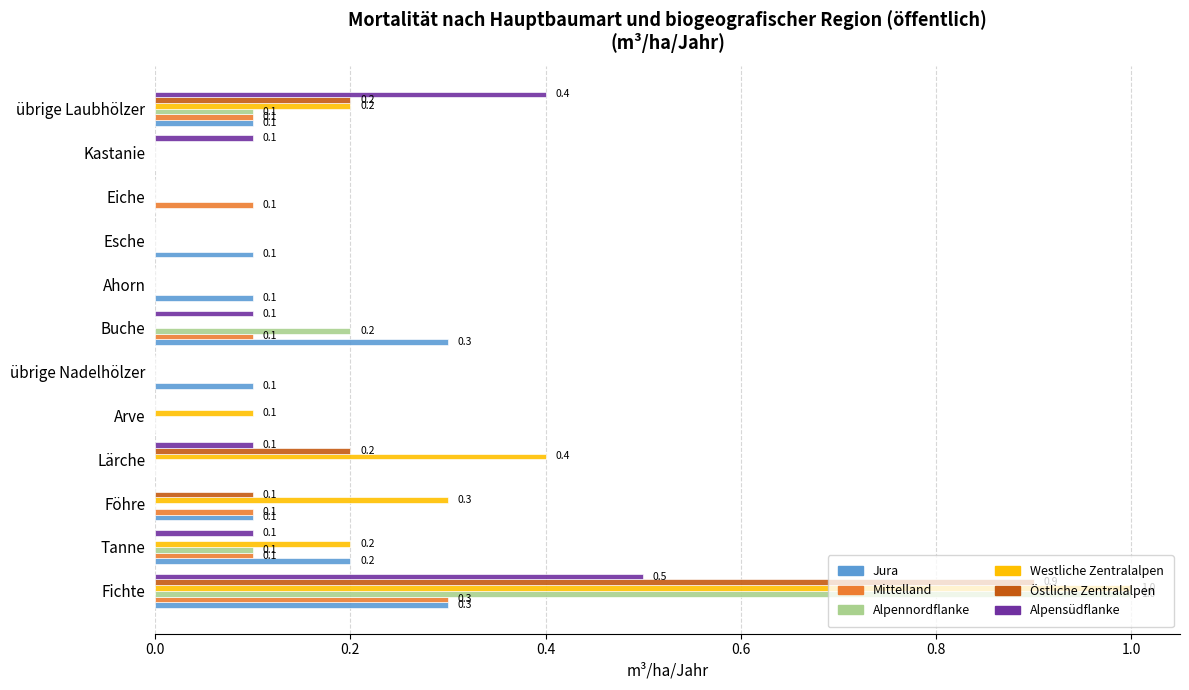

Count the Mittelland values in the range 0 to 1.

12